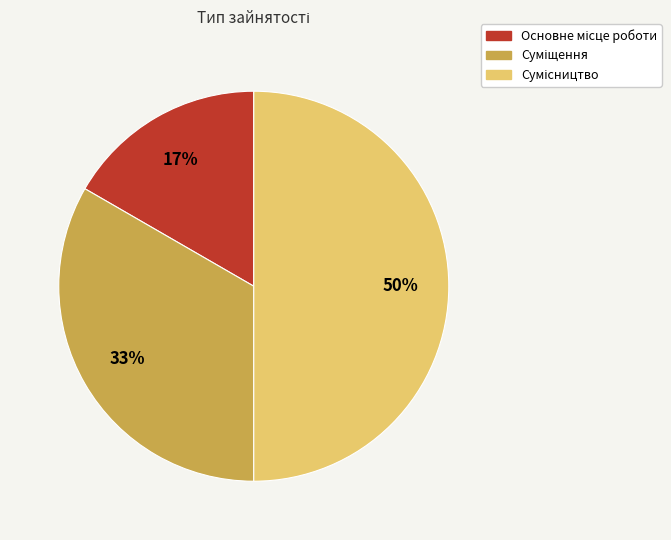

To the nearest percent, what is the average slice percentage?

33%